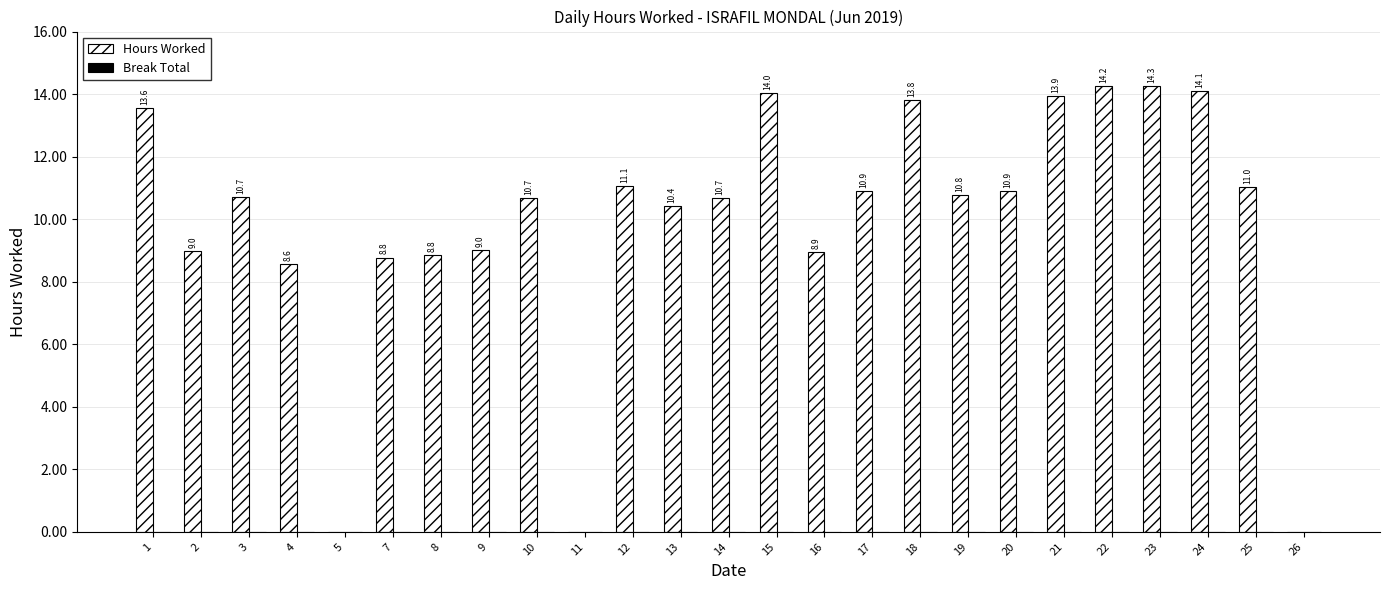

What is the ratio of the value at 9 to the value at 16?

1.0